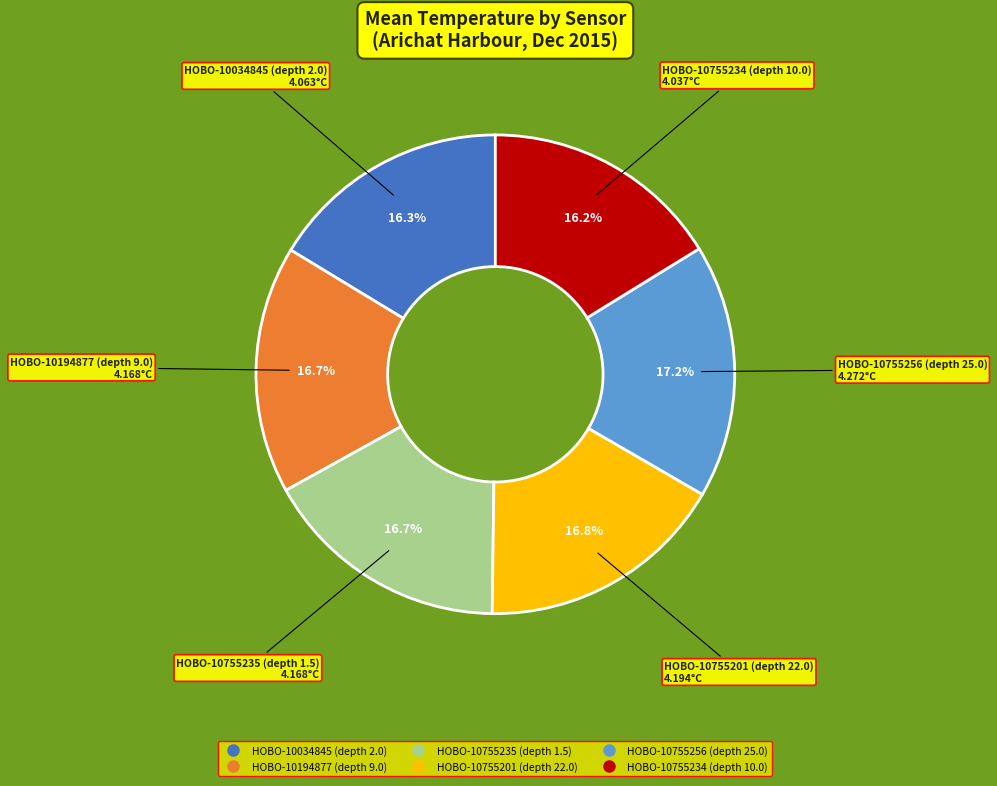

What is the ratio of the value at HOBO-10755235 (depth 1.5) to the value at HOBO-10194877 (depth 9.0)?

1.0